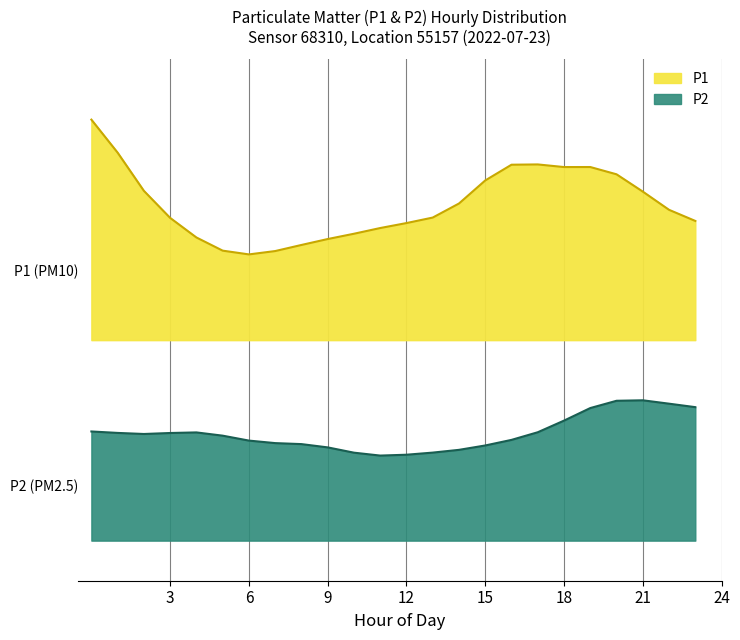

What is the spread (max minus min) of values at 06?

5.4